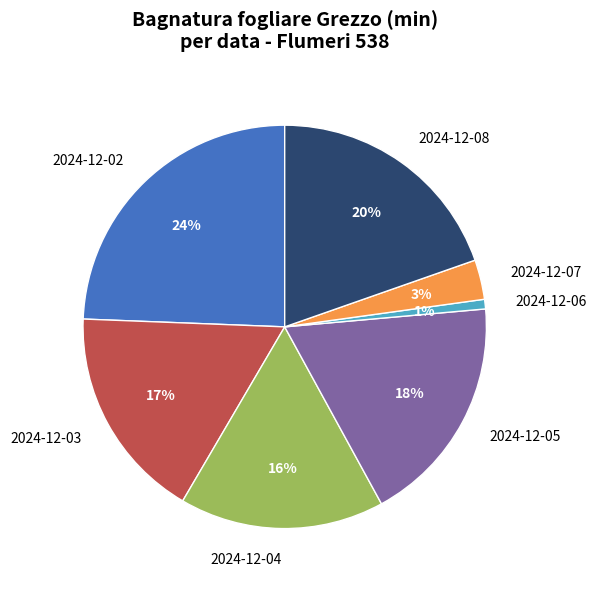

Between 2024-12-05 and 2024-12-03, which is larger?

2024-12-05